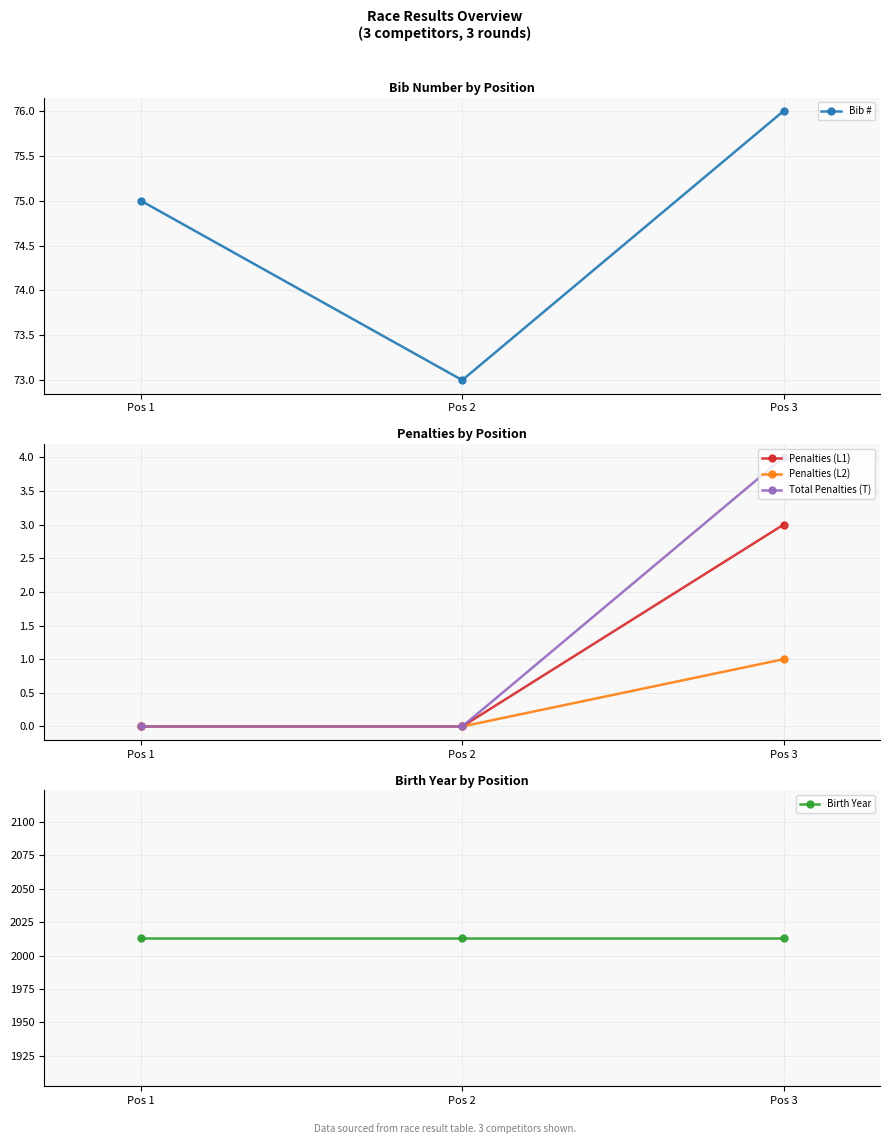

What is the value of the Bib # point at the 1st from the left?

75